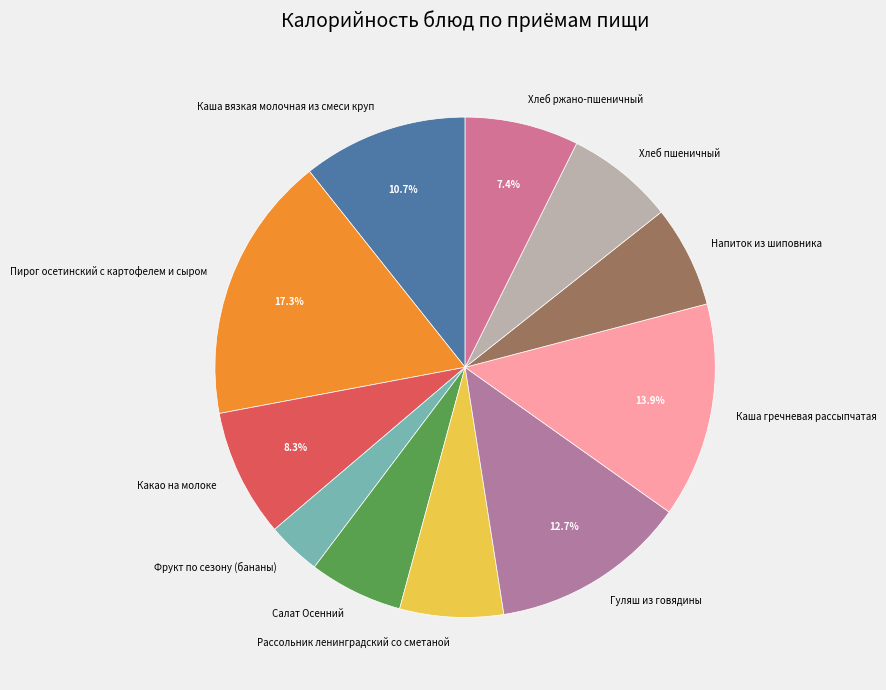

The Какао на молоке slice represents 3% of the pie. True or false?

False